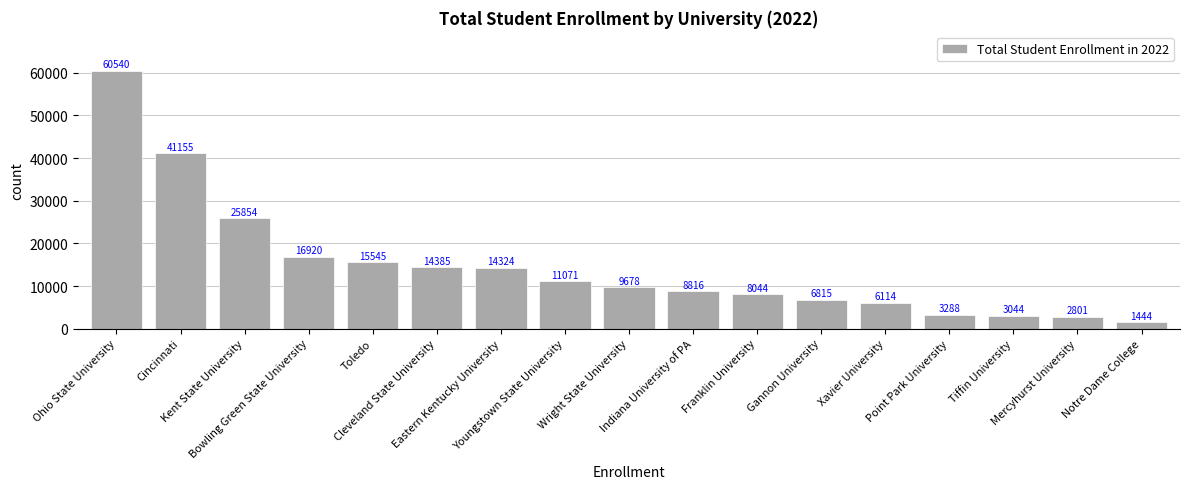

What is the sum of all values?

249838